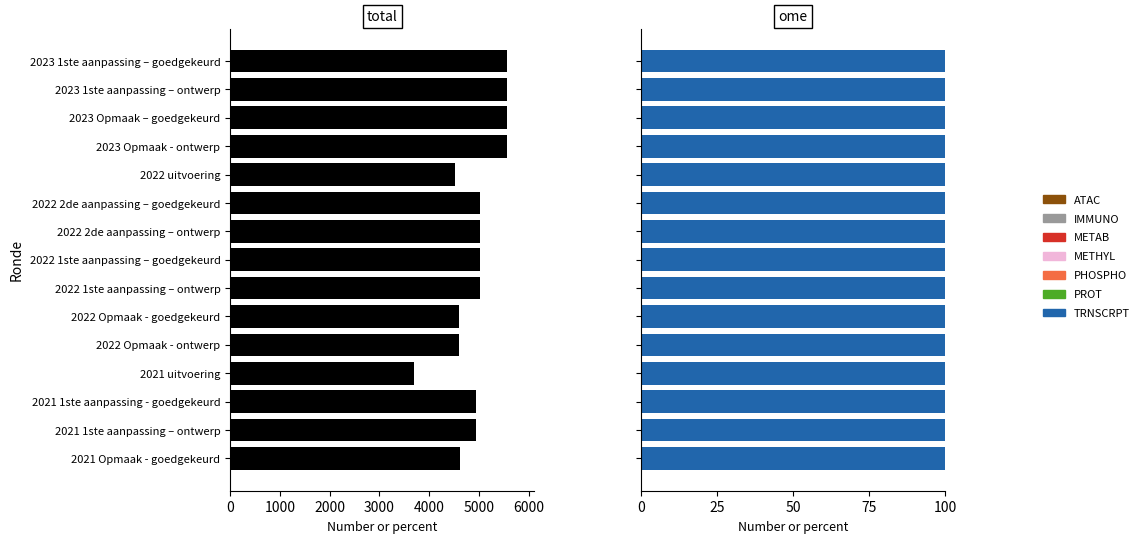

What is the difference between the highest and lowest values at 13?

4937.2